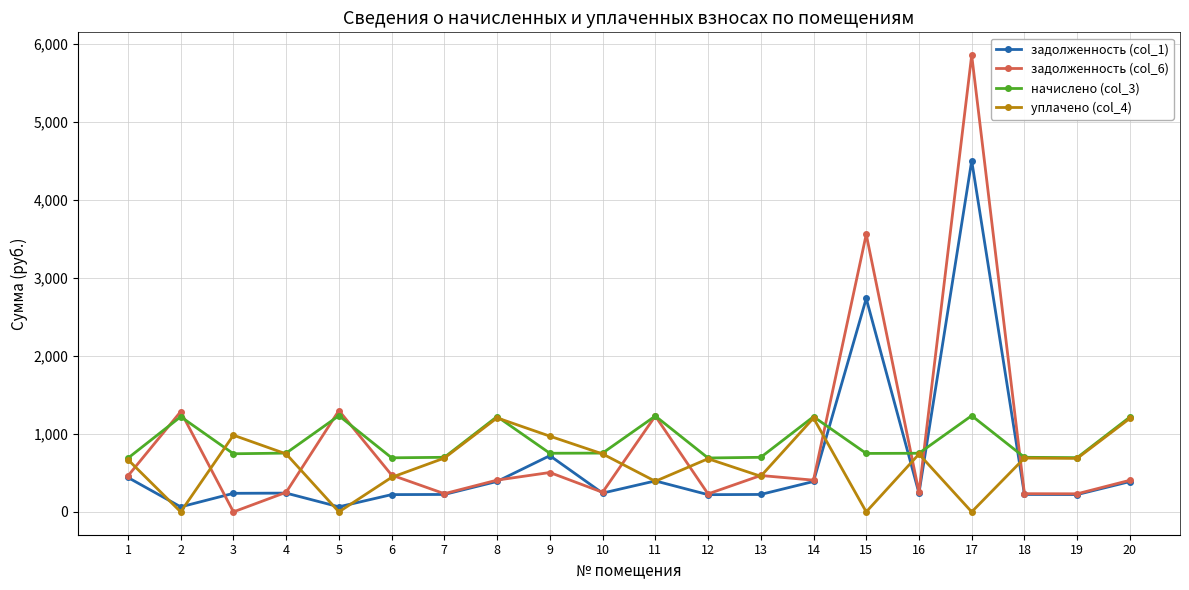

Read the задолженность (col_1) value at 6.

221.5